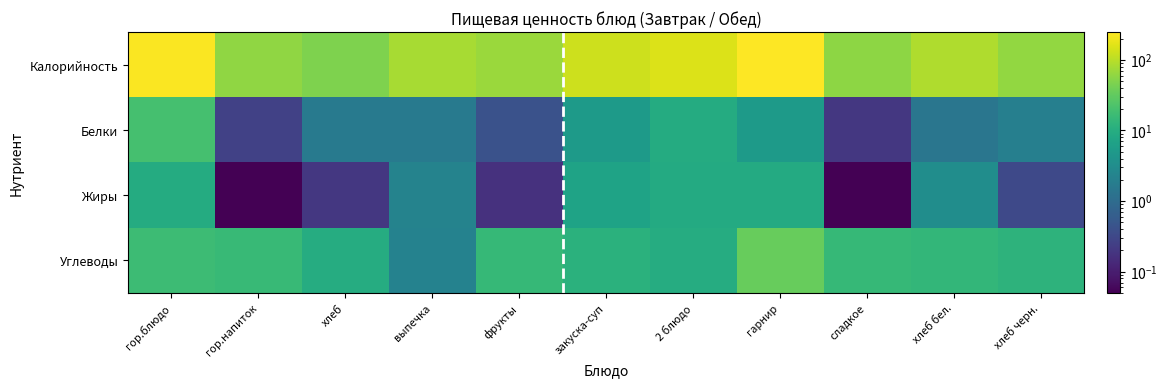

Reading left to right, transcribe all the data shown in this chart.

Калорийность: гор.блюдо=232.0	гор.напиток=59.0	хлеб=47.0	выпечка=80.0	фрукты=68.0	закуска-суп=128.0	2 блюдо=155.0	гарнир=245.0	сладкое=57.0	хлеб бел.=90.0	хлеб черн.=62.0
Белки: гор.блюдо=19.9	гор.напиток=0.3	хлеб=1.6	выпечка=1.6	фрукты=0.4	закуска-суп=5.1	2 блюдо=9.5	гарнир=5.1	сладкое=0.2	хлеб бел.=1.4	хлеб черн.=2.0
Жиры: гор.блюдо=9.4	гор.напиток=0.1	хлеб=0.2	выпечка=2.3	фрукты=0.2	закуска-суп=6.9	2 блюдо=9.0	гарнир=9.2	сладкое=0.1	хлеб бел.=3.2	хлеб черн.=0.3
Углеводы: гор.блюдо=17.1	гор.напиток=15.2	хлеб=9.7	выпечка=2.2	фрукты=14.6	закуска-суп=11.2	2 блюдо=9.7	гарнир=34.2	сладкое=15.0	хлеб бел.=13.8	хлеб черн.=12.3